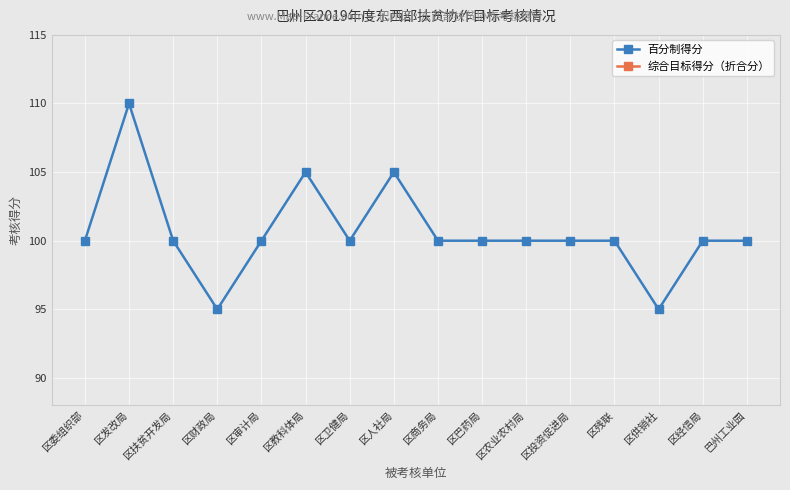

The 综合目标得分（折合分） series shows 0.7 at 区审计局. True or false?

False